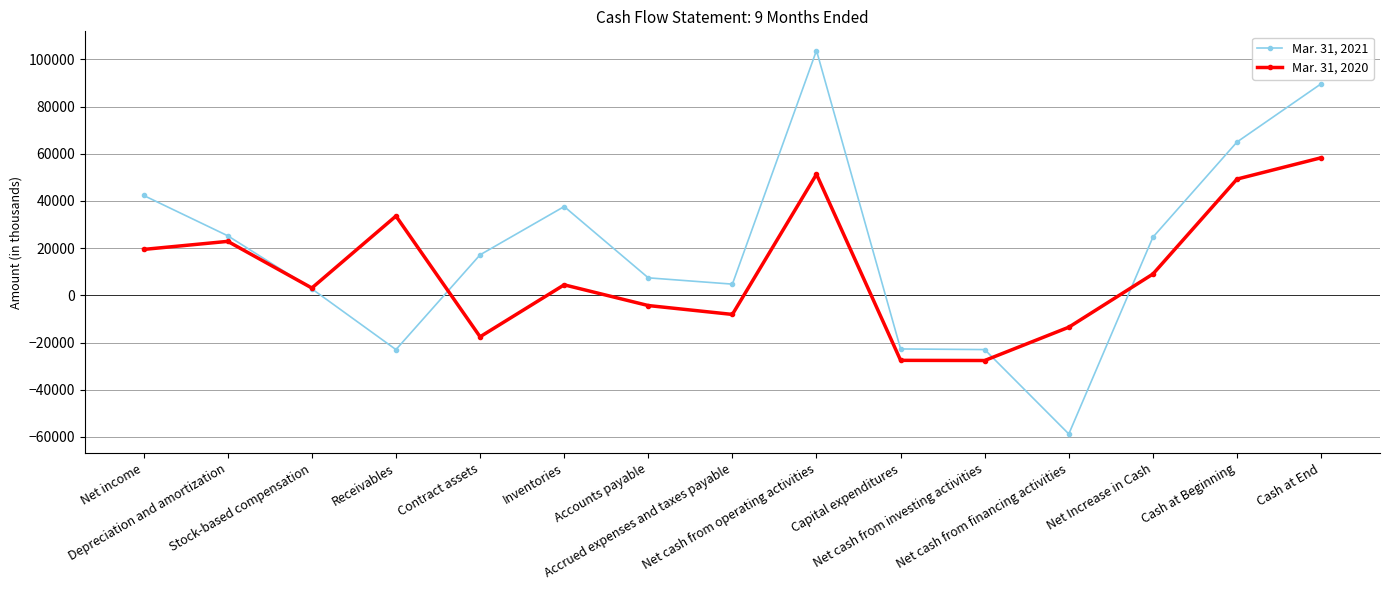

What is the maximum value shown in the chart?

103755